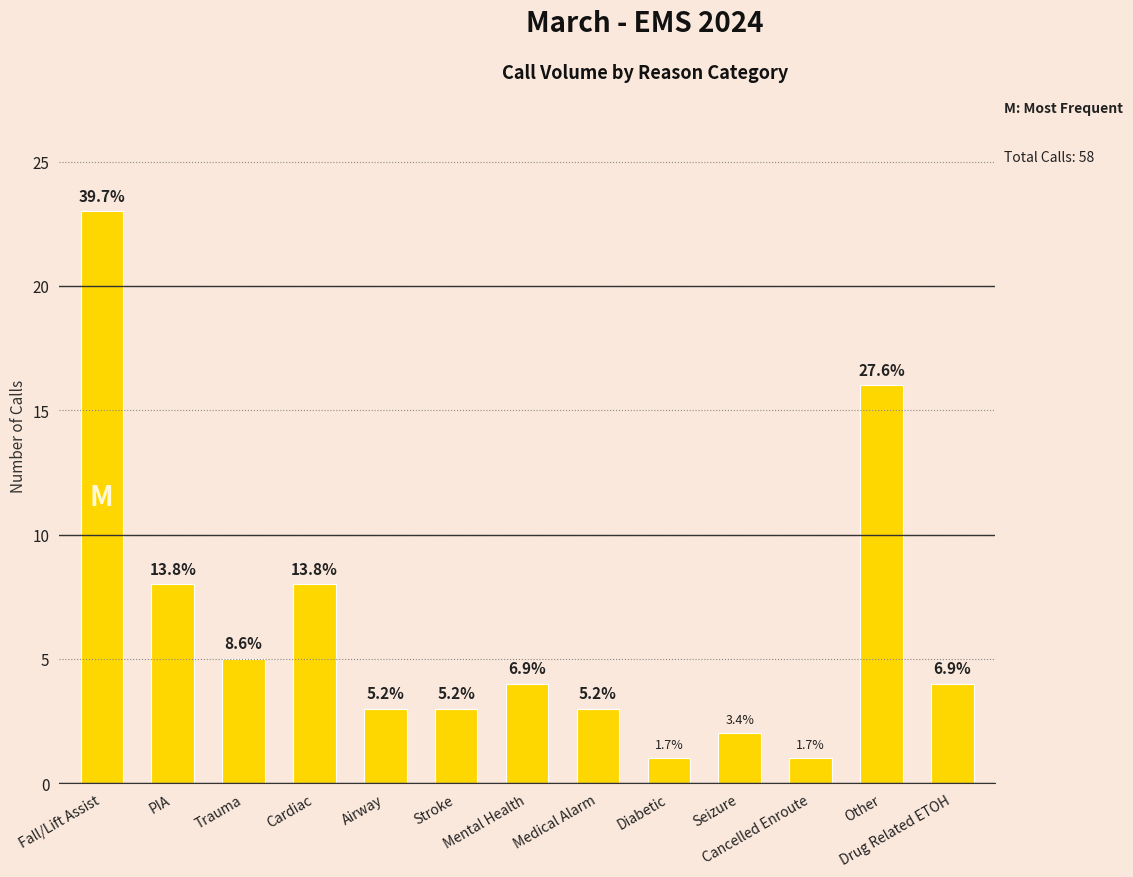

At which label is the value closest to 12?

PIA